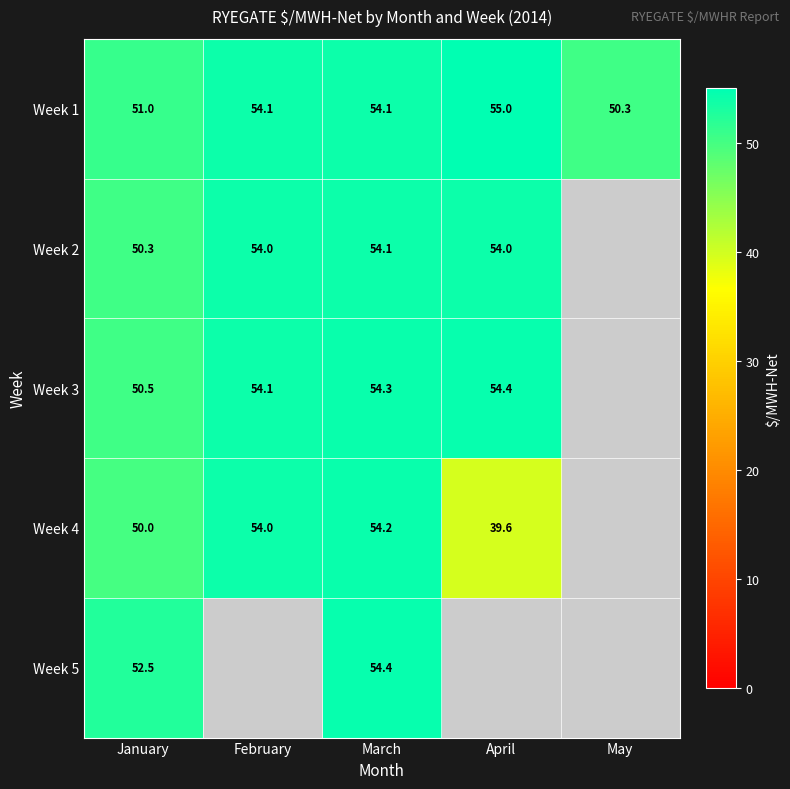

Is the value of Week 4 at April greater than the value of Week 5 at March?

No